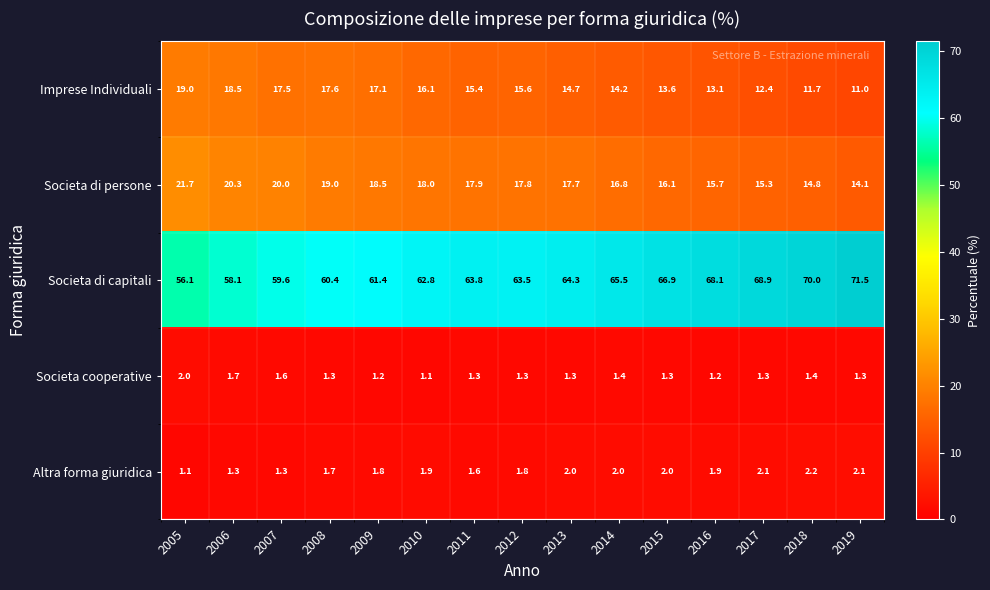

How many distinct data groups are displayed?

5